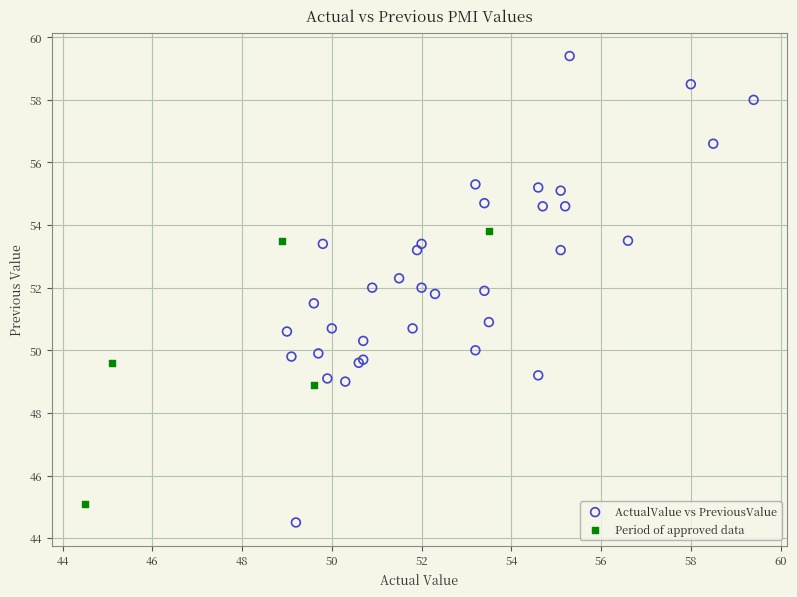

Which series has the widest spread of Y values?

ActualValue vs PreviousValue